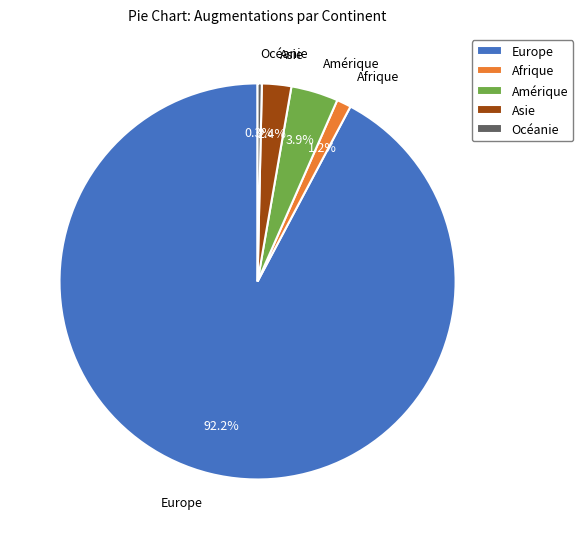

To the nearest percent, what percentage of the pie is Europe?

92%